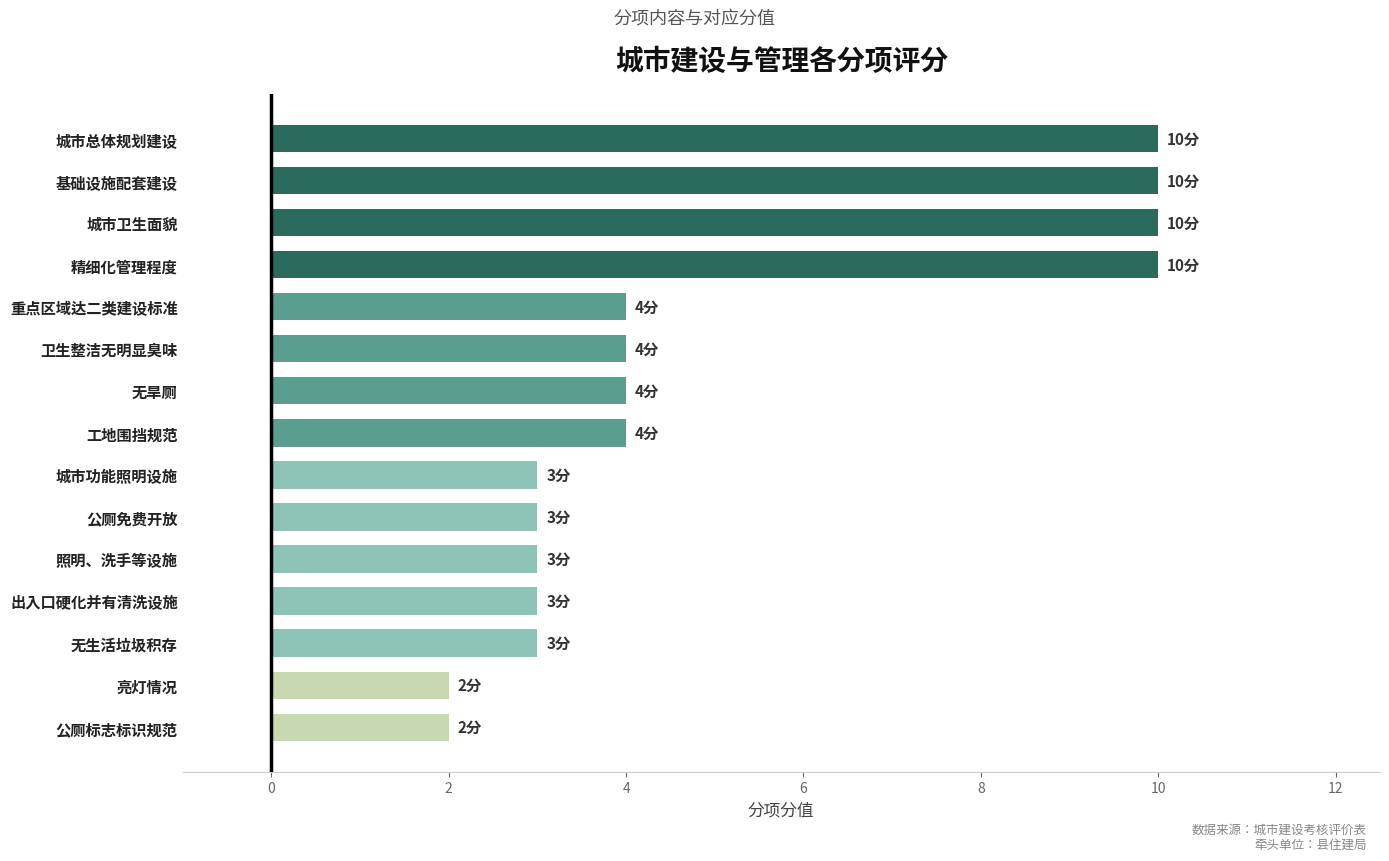

What is the maximum value shown in the chart?

10